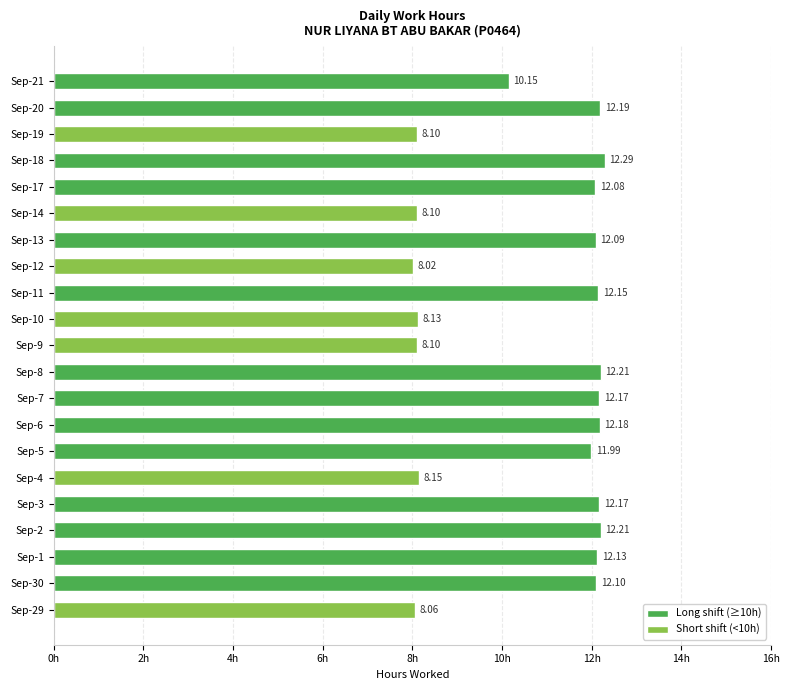

What is the sum of all values?

224.8